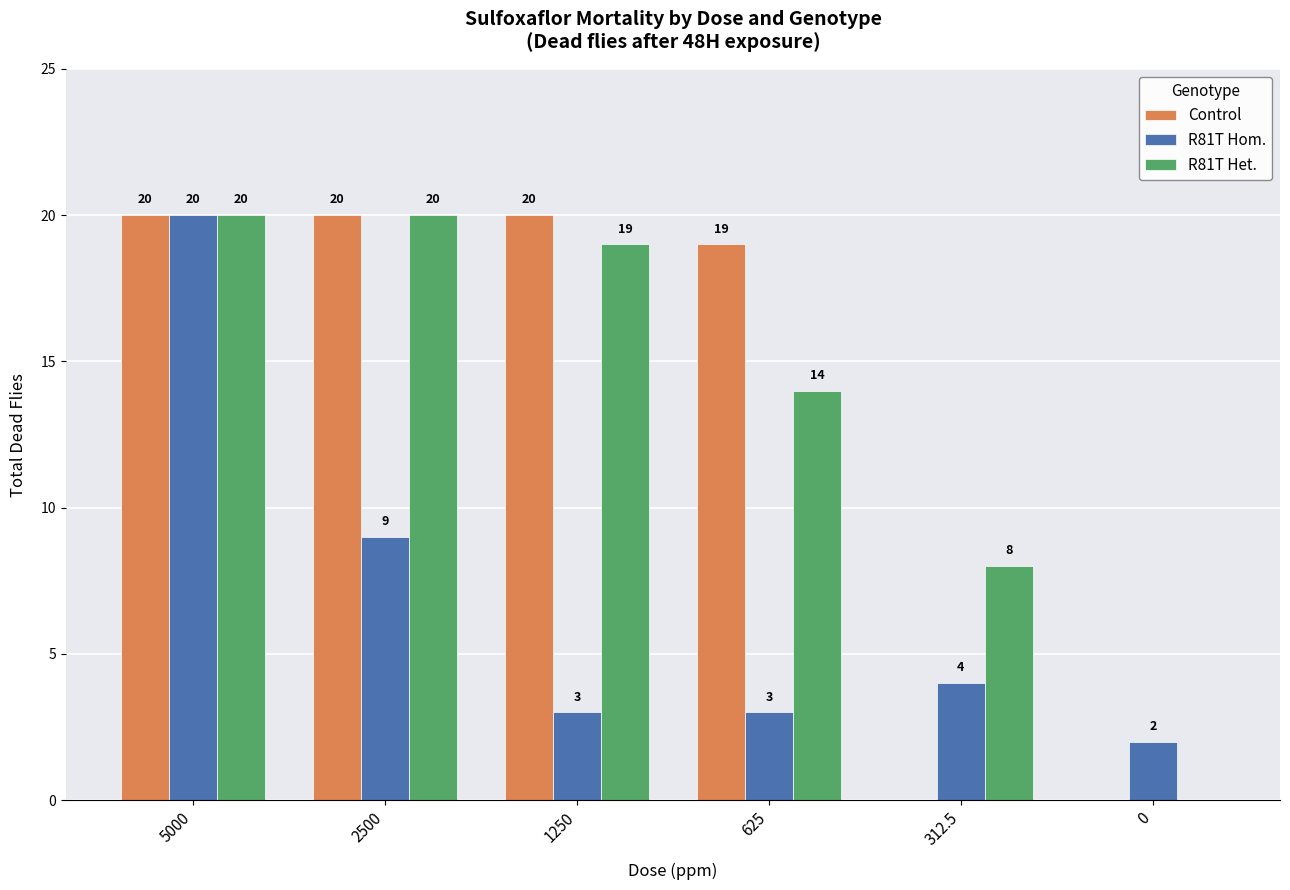

What is the sum of the R81T Het. values at 0 and 312.5?

8